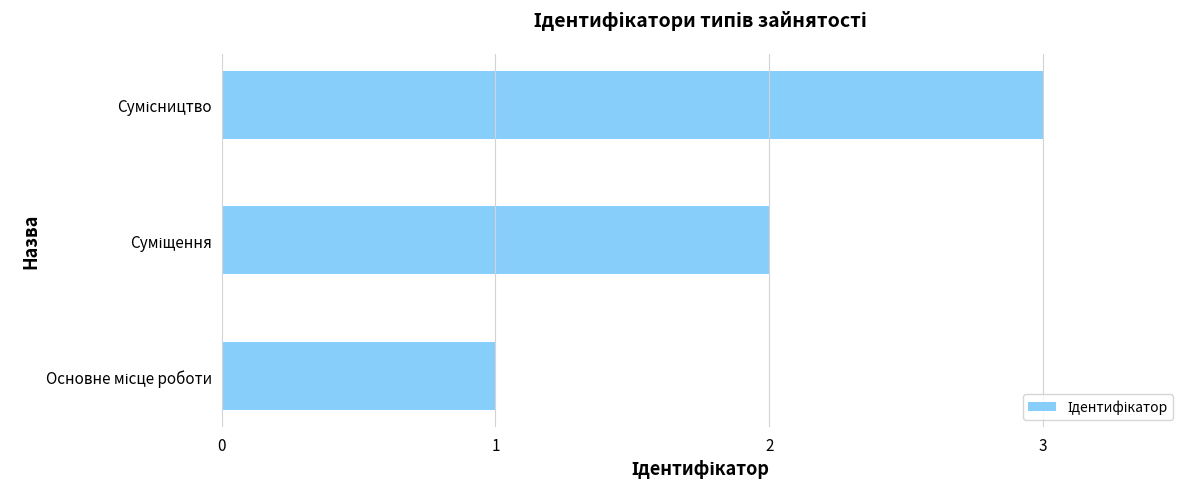

What is the sum of all values?

6